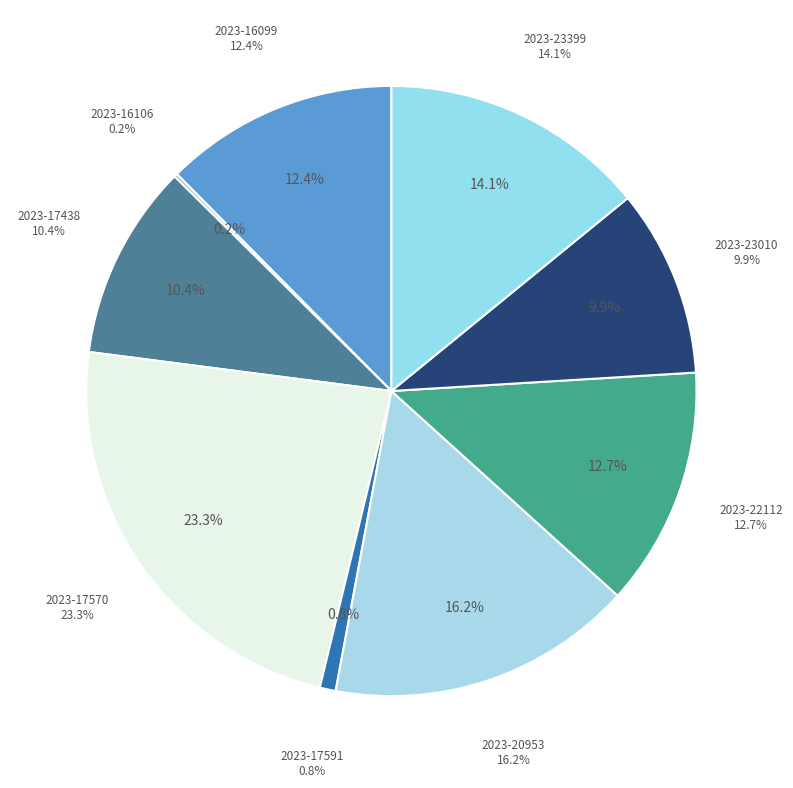

The 2023-20953 slice represents 16% of the pie. True or false?

True